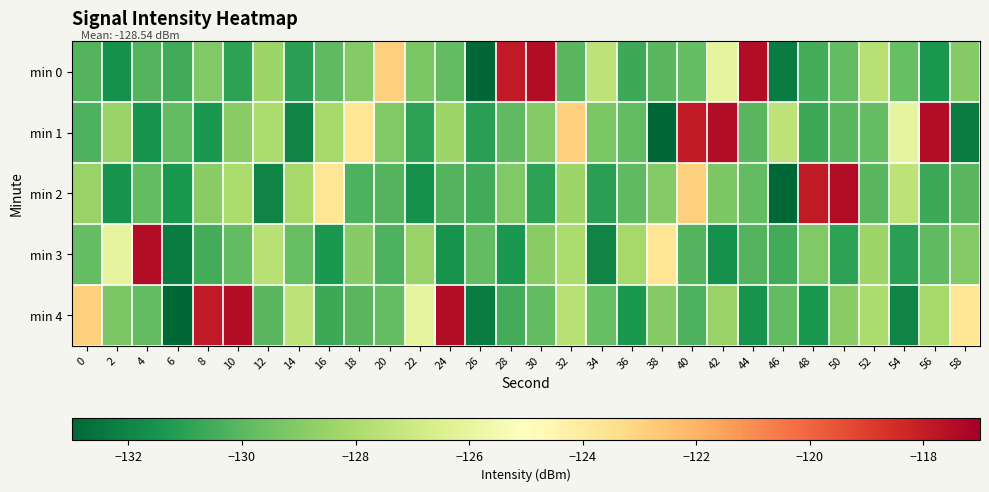

At which category is the sum across all series the highest?

40